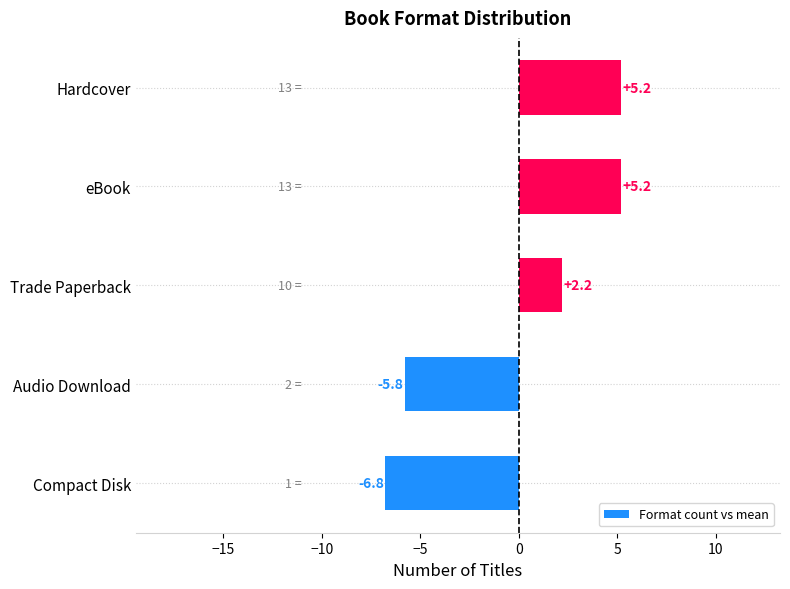

The value at Trade Paperback is 2.2. True or false?

True